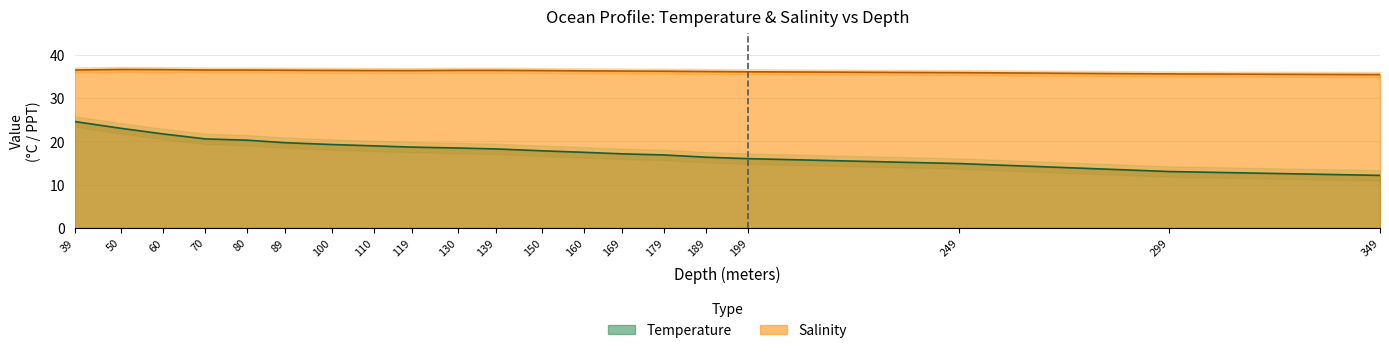

Reading right to left, extract all data points from this chart.

Temperature: 349.0=12.1	299.0=13.0	249.0=14.9	199.0=16.0	189.0=16.4	179.0=16.9	169.0=17.1	160.0=17.5	150.0=17.8	139.0=18.3	130.0=18.5	119.0=18.7	110.0=19.0	100.0=19.3	89.0=19.7	80.0=20.3	70.0=20.6	60.0=21.7	50.0=23.0	39.0=24.6
Salinity: 349.0=35.5	299.0=35.6	249.0=35.9	199.0=36.1	189.0=36.2	179.0=36.3	169.0=36.3	160.0=36.4	150.0=36.4	139.0=36.5	130.0=36.5	119.0=36.4	110.0=36.4	100.0=36.5	89.0=36.5	80.0=36.5	70.0=36.5	60.0=36.6	50.0=36.7	39.0=36.5